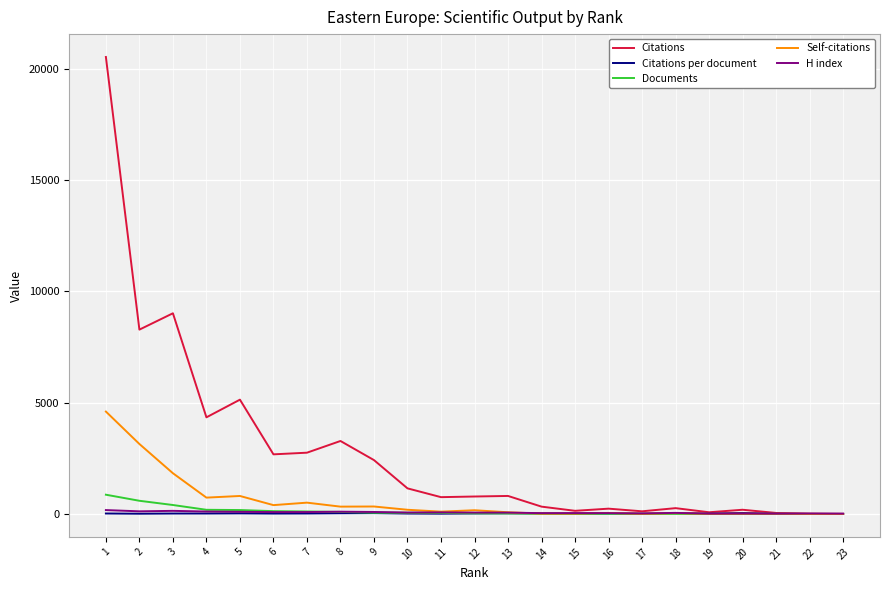

True or false: Documents has a value of 31.0 at 12.

True